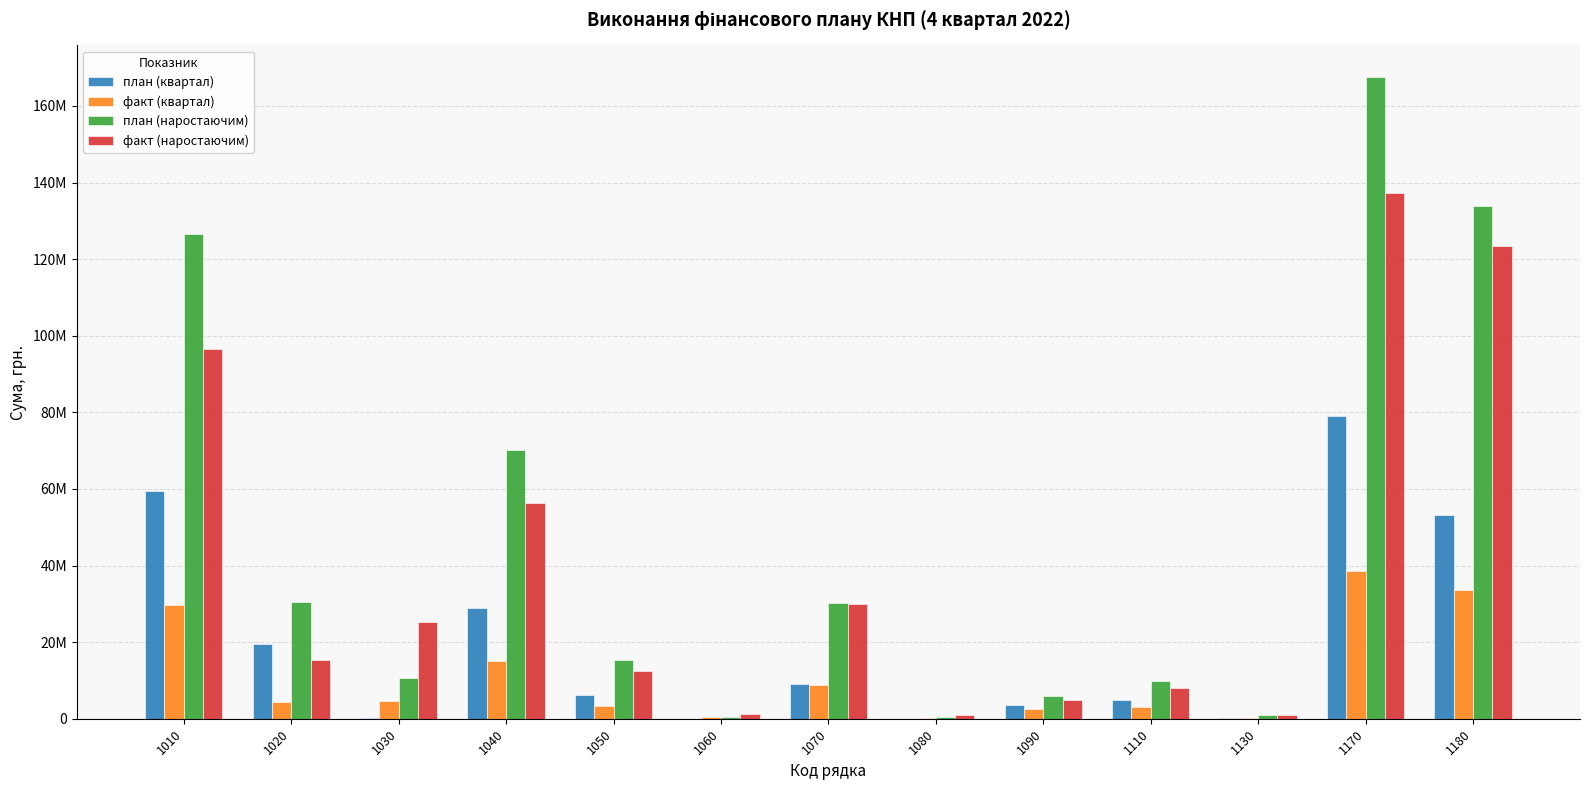

The факт (квартал) series shows 3337788.4 at 1050. True or false?

True